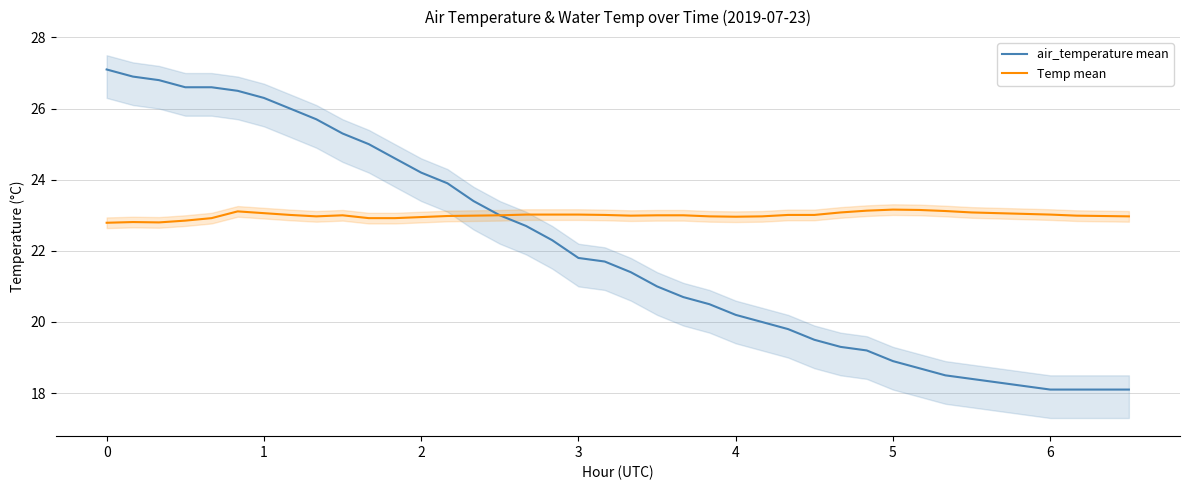

True or false: air_temperature mean and Temp mean cross at least once.

False